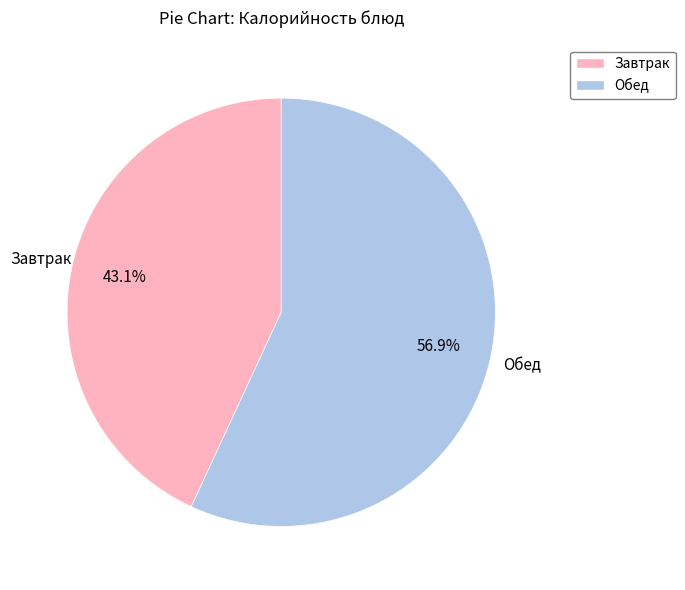

Is there any slice that represents more than half of the pie?

Yes